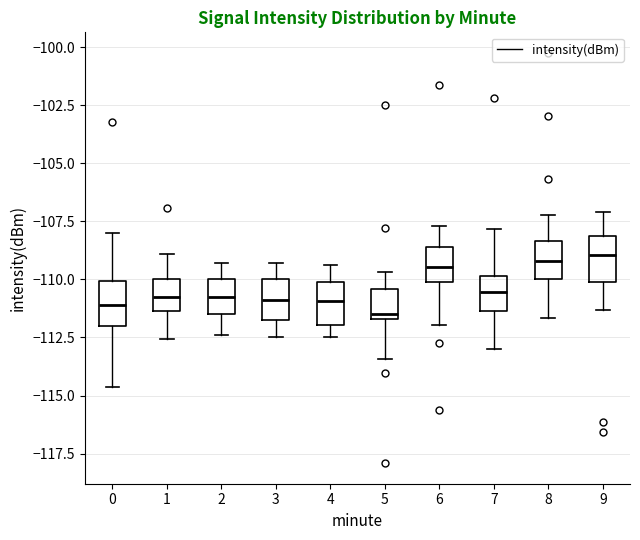

Reading left to right, transcribe this box plot: for each box, give where its median line is, the range the box spans, and where its two whiskers end, as read against the y-axis. The values are not printed on the chart, so give them approximately, as read against the axis.

0: median -111.0, box -112.0 to -110.0, whiskers -114.5 to -108.0
1: median -110.5, box -111.5 to -110.0, whiskers -112.5 to -109.0
2: median -110.5, box -111.5 to -110.0, whiskers -112.5 to -109.5
3: median -111.0, box -111.5 to -110.0, whiskers -112.5 to -109.5
4: median -111.0, box -112.0 to -110.0, whiskers -112.5 to -109.5
5: median -111.5 (just above the box's lower edge), box -111.5 to -110.5, whiskers -113.5 to -109.5
6: median -109.5, box -110.0 to -108.5, whiskers -112.0 to -107.5
7: median -110.5, box -111.5 to -110.0, whiskers -113.0 to -108.0
8: median -109.0, box -110.0 to -108.5, whiskers -111.5 to -107.0
9: median -109.0, box -110.0 to -108.0, whiskers -111.5 to -107.0